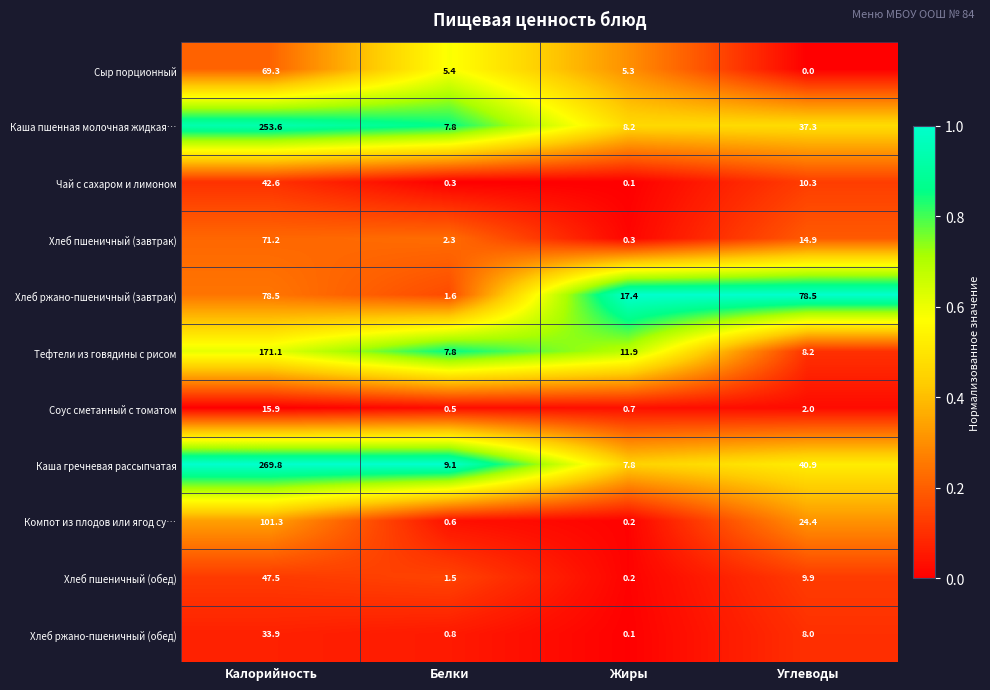

What is the greatest value displayed?

269.8